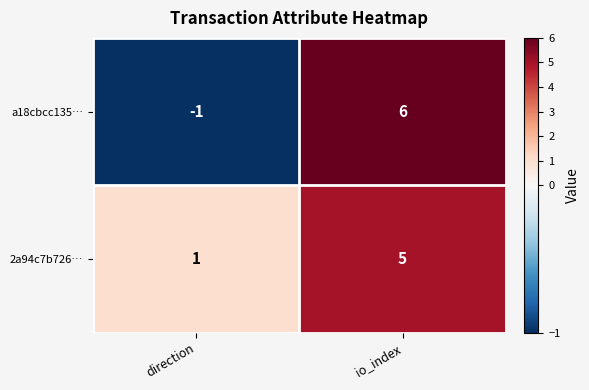

Which series has the largest total across all categories?

2a94c7b726…